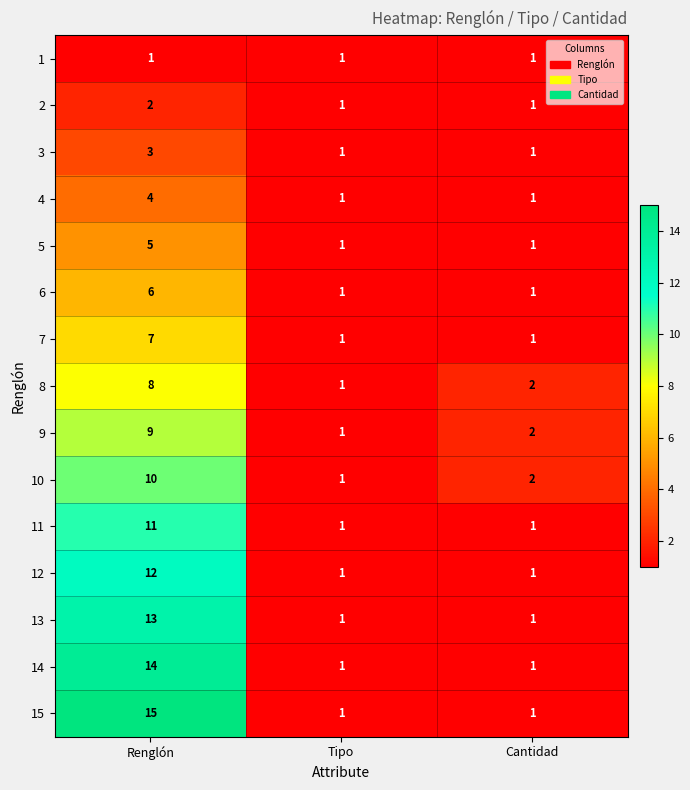

Which series has the largest range (max minus min)?

15